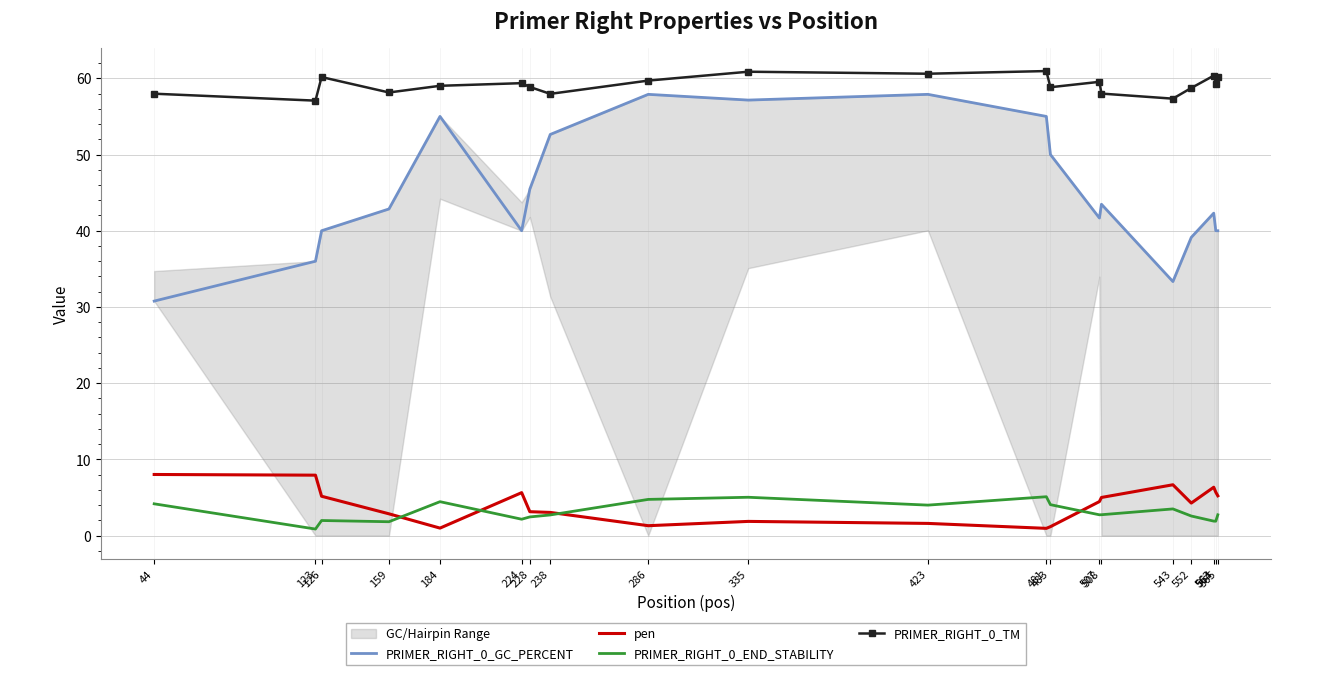

In PRIMER_RIGHT_0_END_STABILITY, how many points are lower than both neighbors (excluding endpoints)?

6